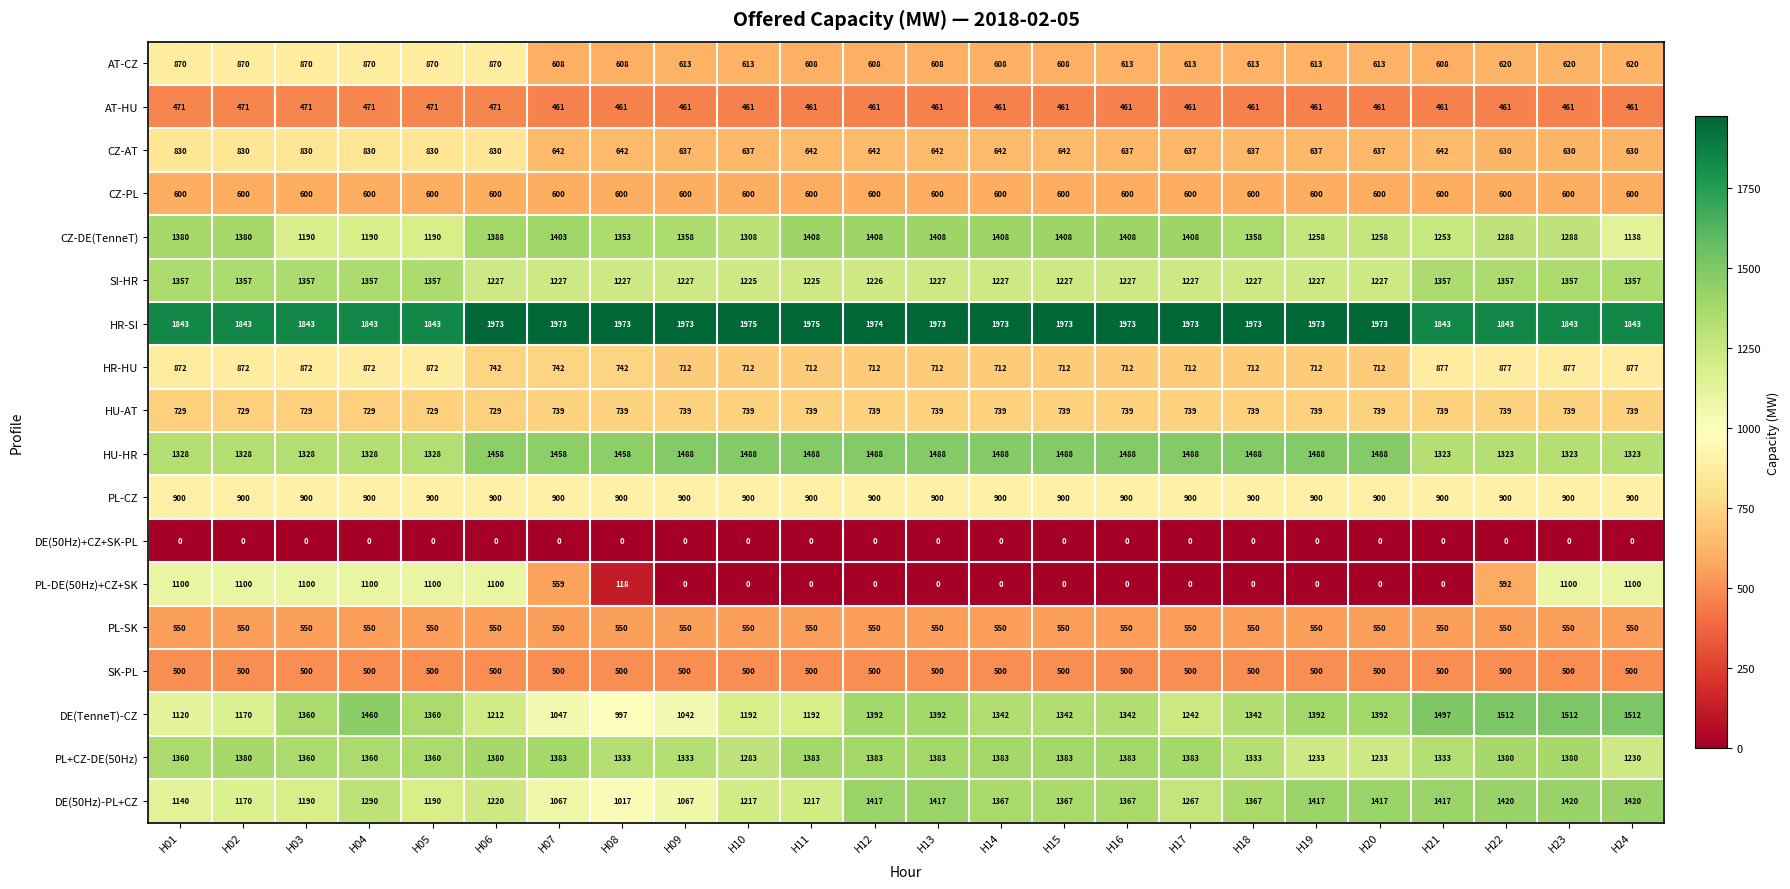

At which label is DE(TenneT)-CZ closest to 1254?

H17